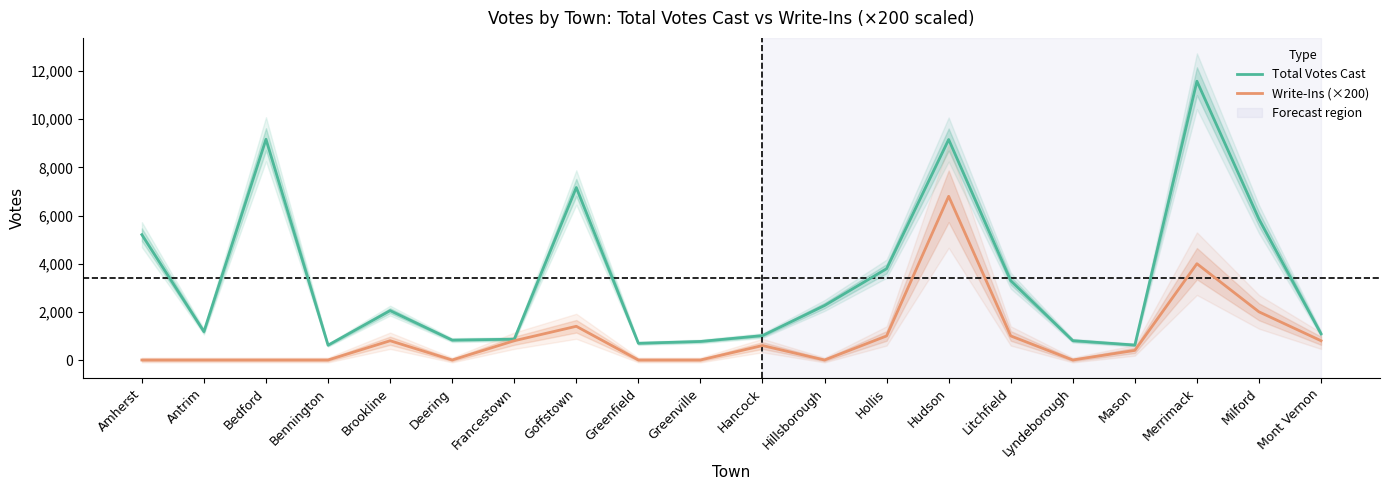

At which label is Write-Ins (×200) closest to 3400?

Merrimack